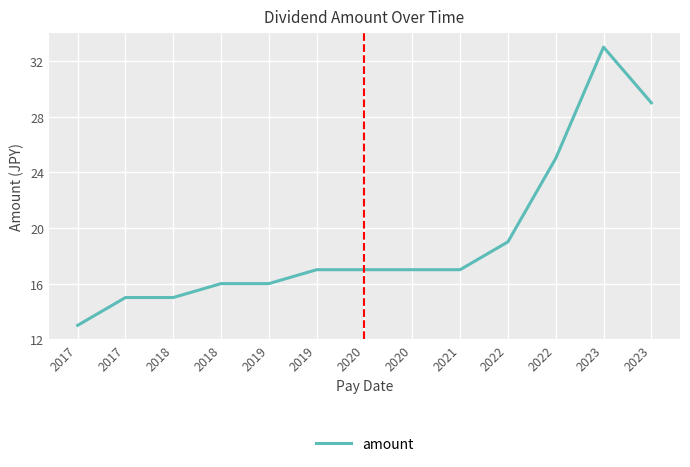

Where does the data first go above 17?

2022